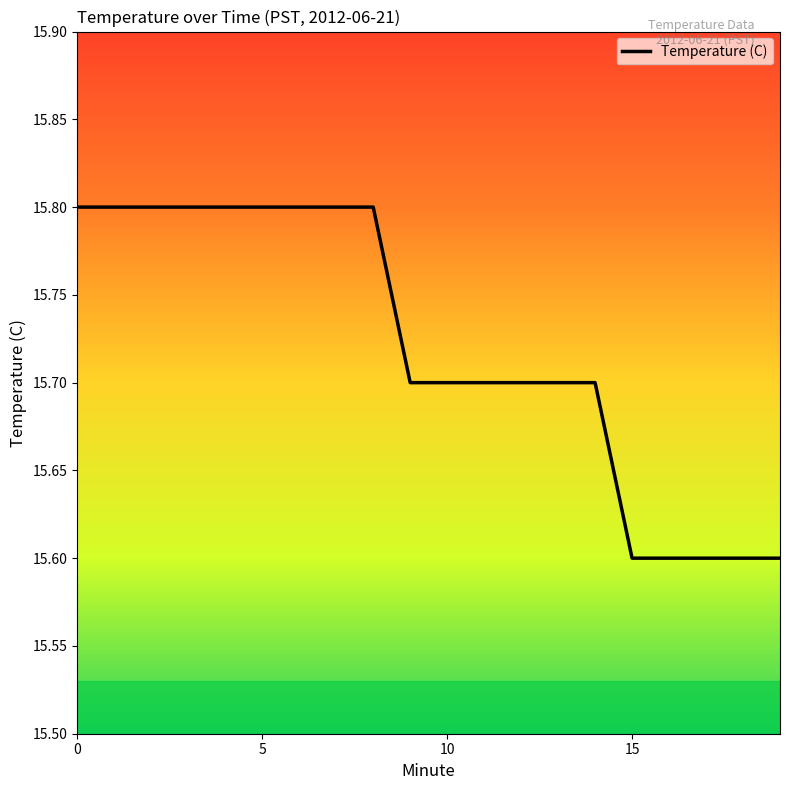

What is the minimum value shown in the chart?

15.6